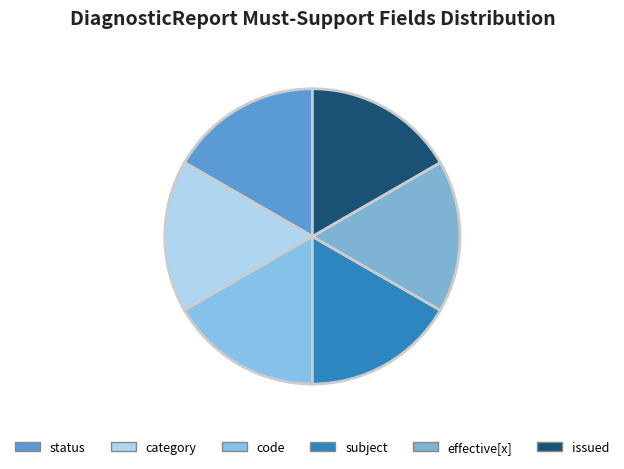

Is there any slice that represents more than half of the pie?

No